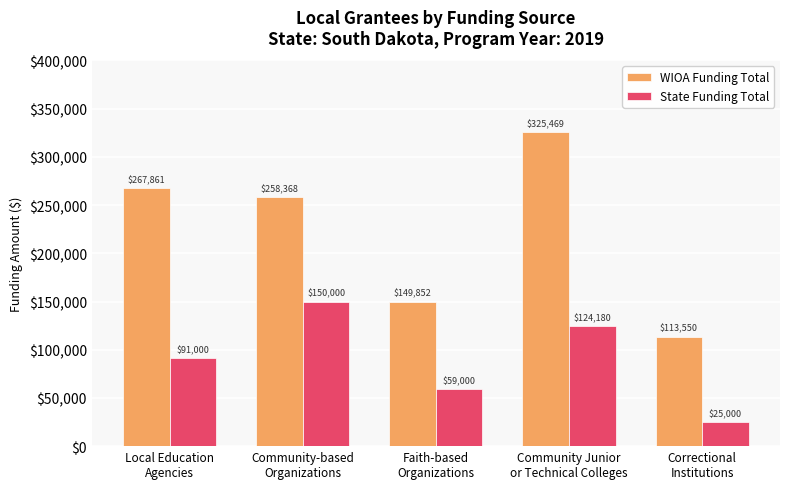

Rank the series by their maximum value, from lowest to highest.

State Funding Total, WIOA Funding Total